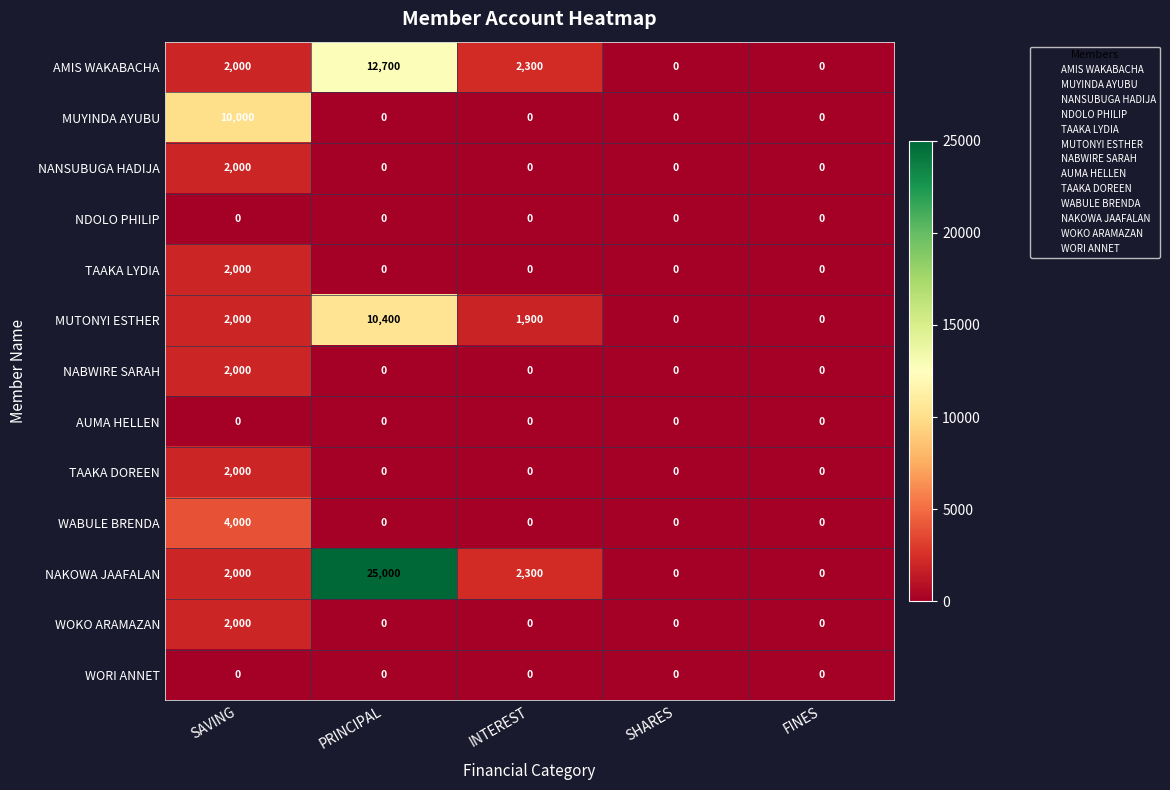

Is the value of TAAKA LYDIA at SHARES greater than the value of AMIS WAKABACHA at SAVING?

No